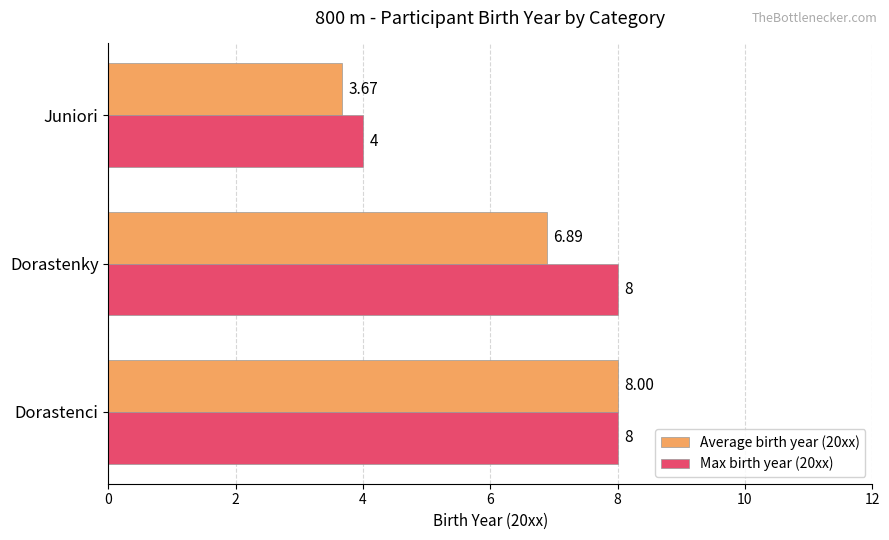

Rank the series by their average value, from lowest to highest.

Average birth year (20xx), Max birth year (20xx)